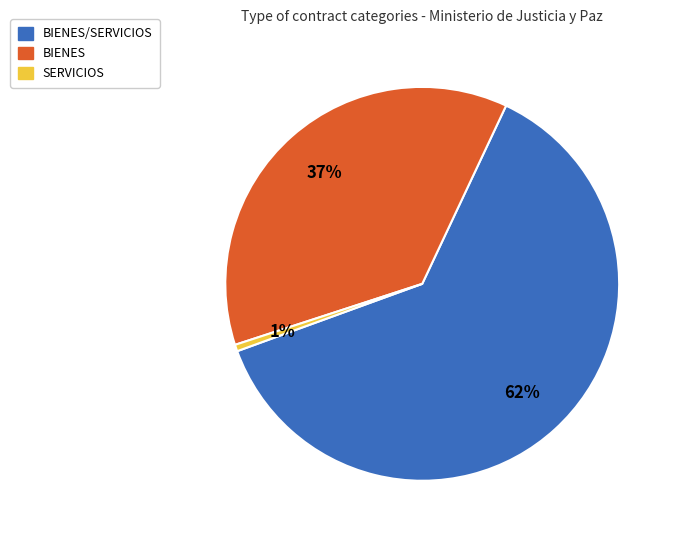

Is there any slice that represents more than half of the pie?

Yes